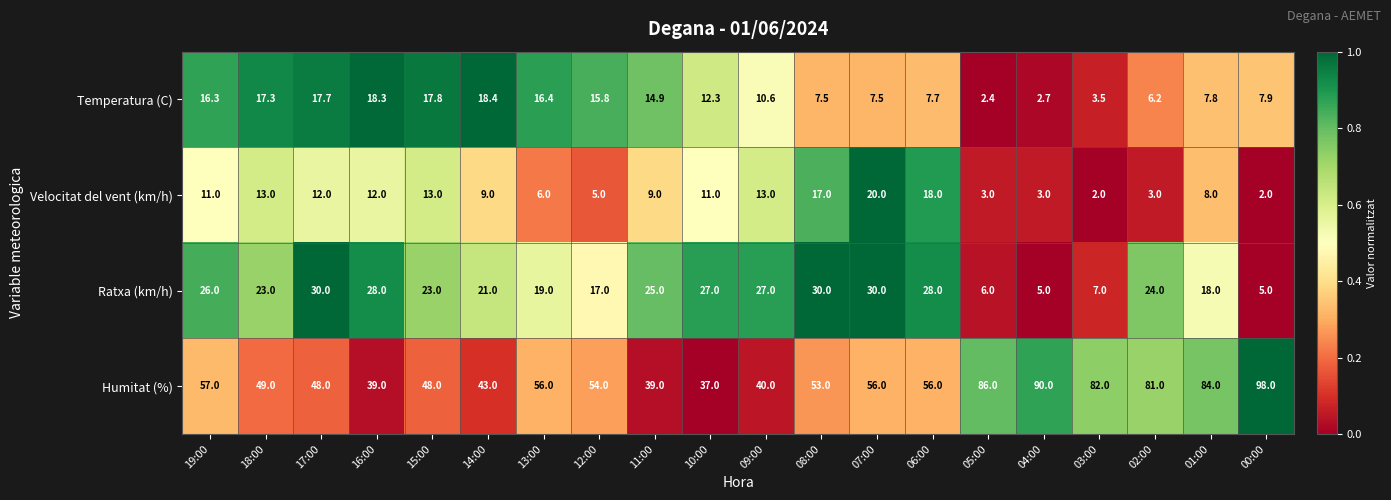

The value of Temperatura (C) at 18:00 is 17.3. True or false?

True